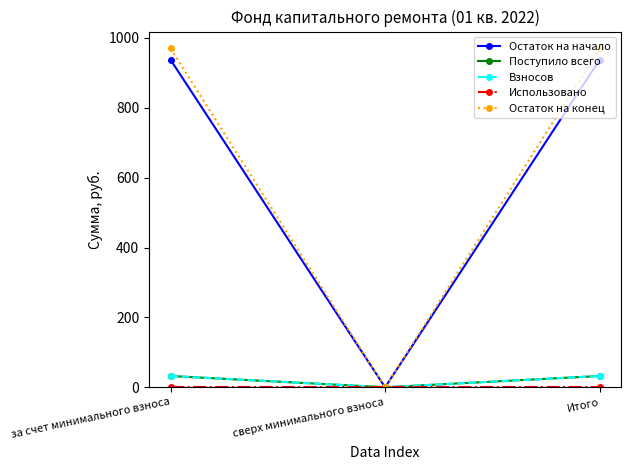

Does the chart have visible grid lines?

No